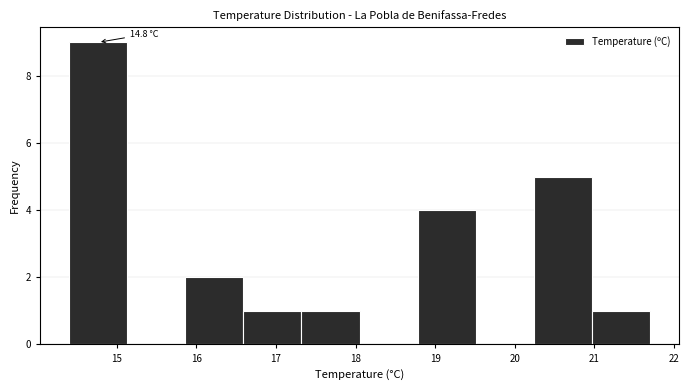

Which range on the x-axis has the tallest bar?

14.40 to 15.13